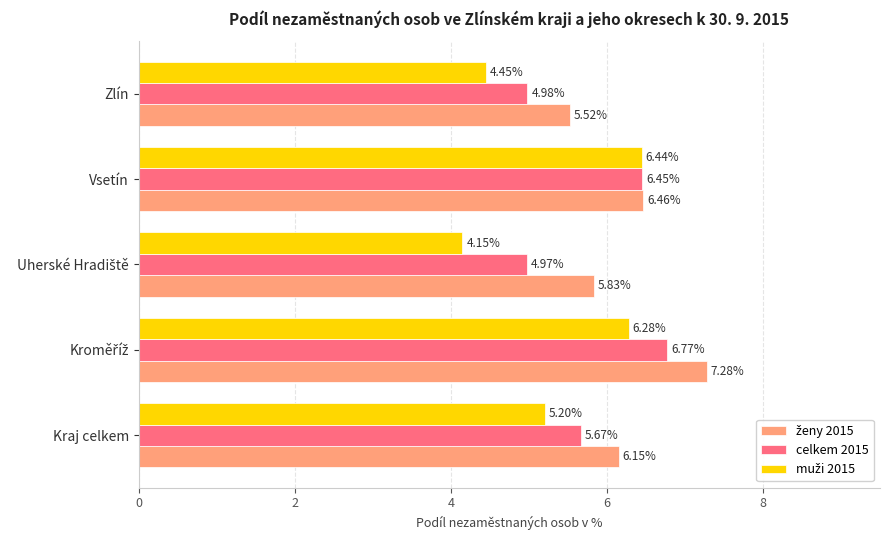

Where is celkem 2015 nearest to the value 5?

Zlín